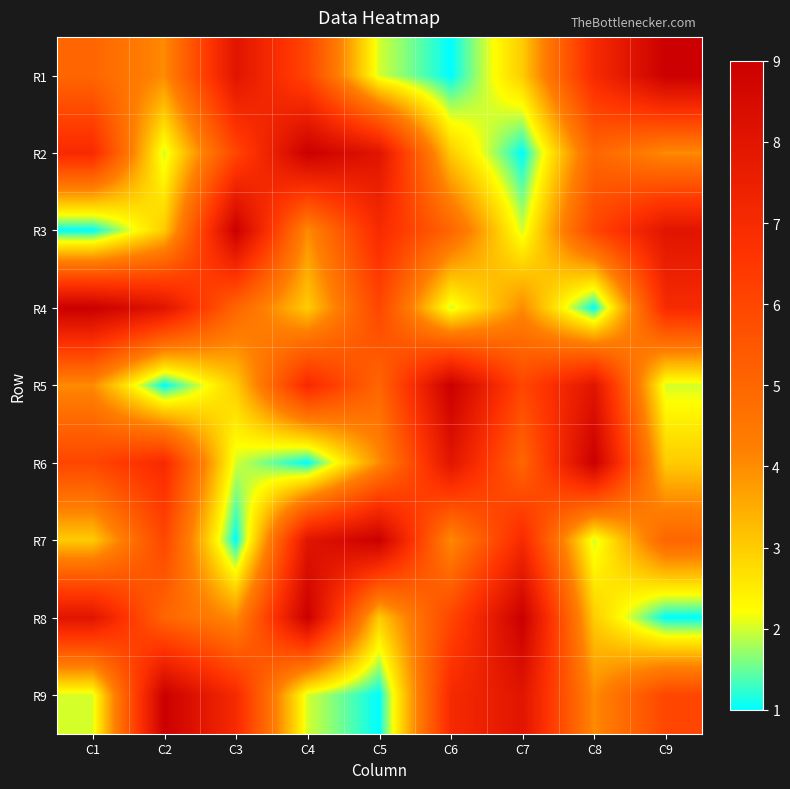

At which category is the sum across all series the highest?

C4